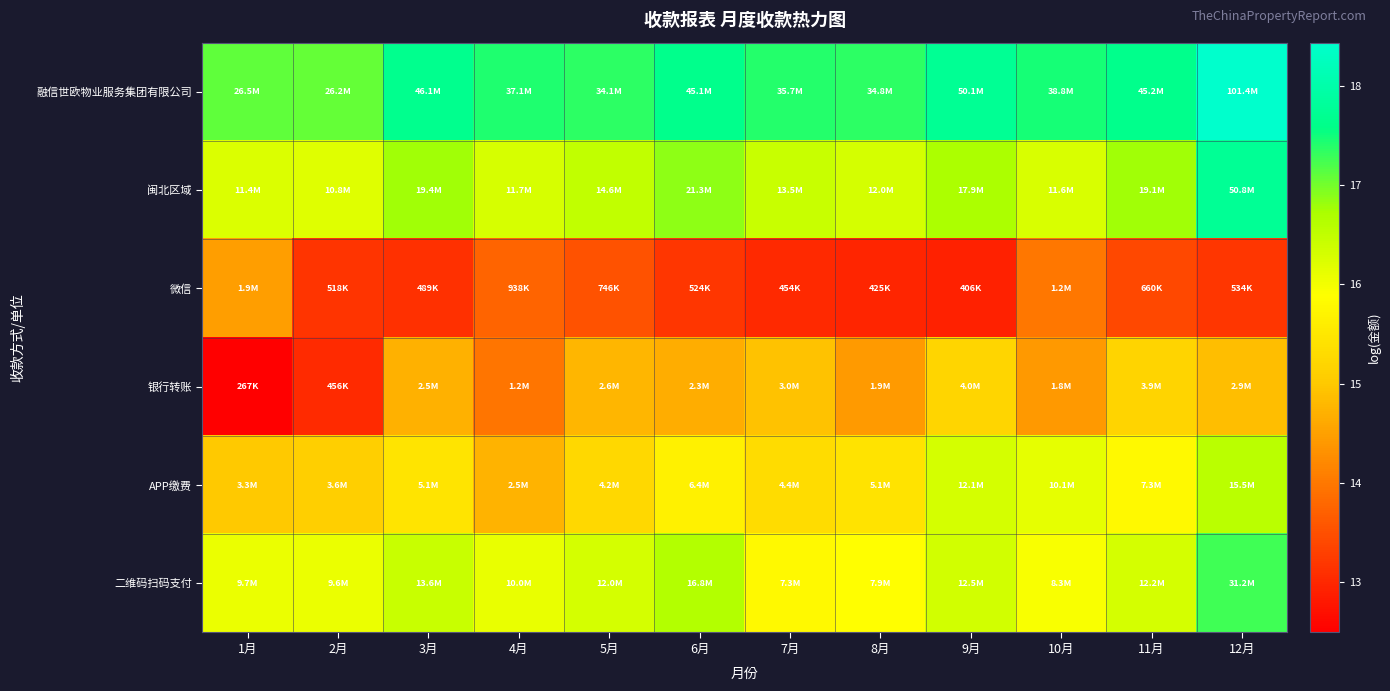

At how many categories does at least one series exceed 17?

12